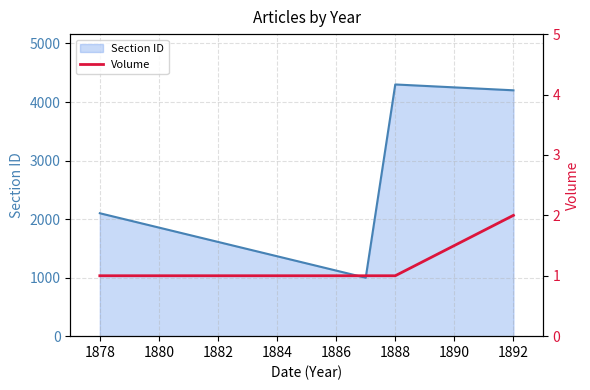

What is the value of the 4th point from the left?

2